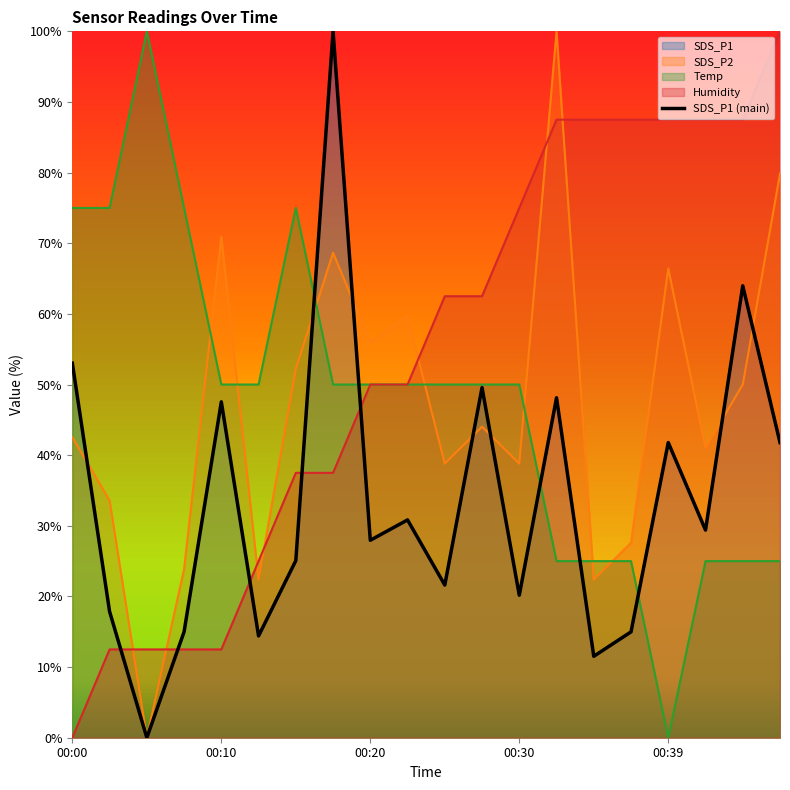

How many lines are shown in the chart?

4